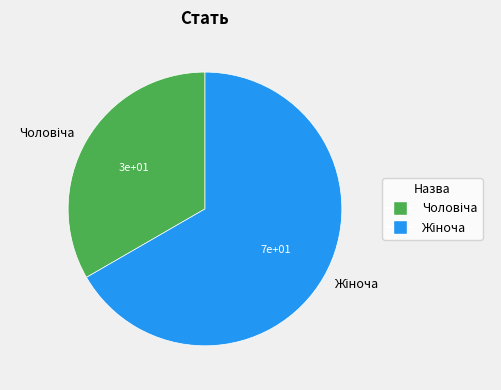

Is there any slice that represents more than half of the pie?

Yes